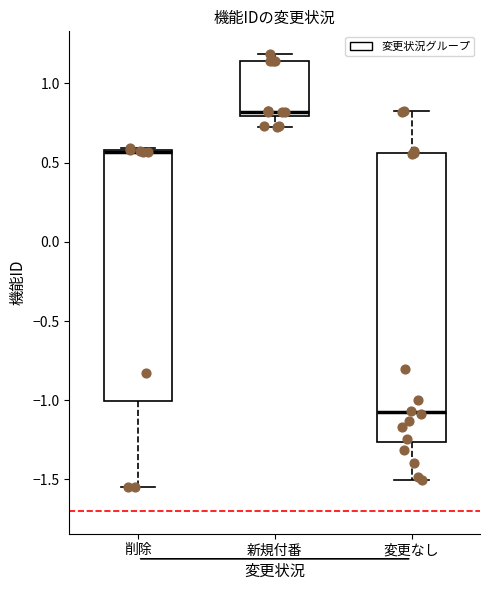

Reading left to right, transcribe this box plot: for each box, give where its median line is, the range the box spans, and where its two whiskers end, as read against the y-axis. The values are not printed on the chart, so give them approximately, as read against the axis.

削除: median 0.55 (drawn on the box's upper edge), box -1.00 to 0.60, whiskers -1.55 to 0.60 (just above the box's upper edge)
新規付番: median 0.80 (just above the box's lower edge), box 0.80 to 1.15, whiskers 0.75 to 1.20
変更なし: median -1.10, box -1.25 to 0.55, whiskers -1.50 to 0.80